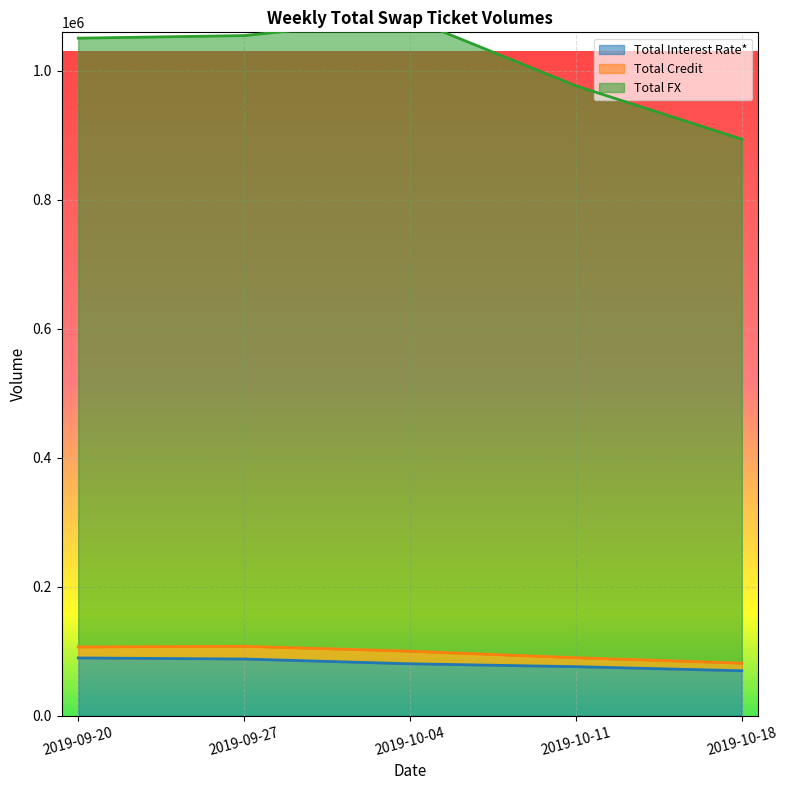

What is the difference between the highest and lowest values at 2019-10-11?

900668